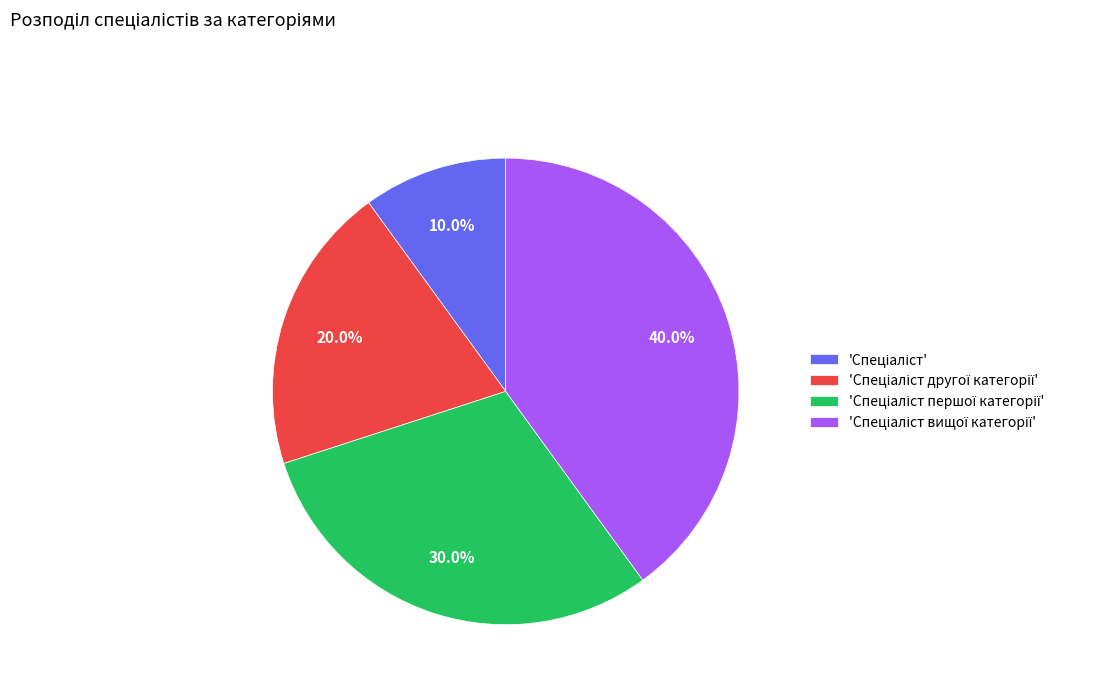

Is there a majority slice in this chart?

No